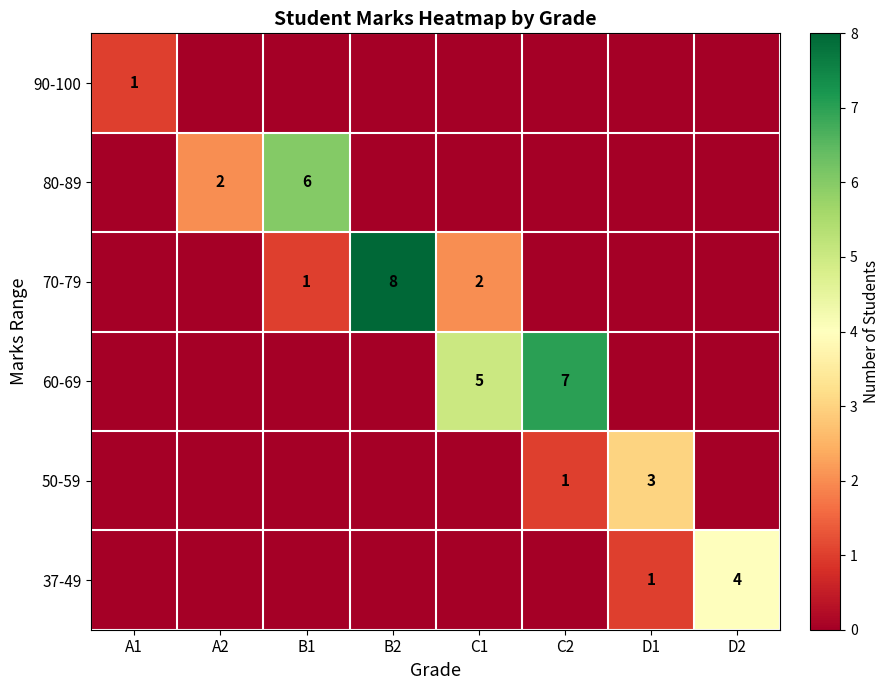

True or false: 80-89 has a value of 6 at B1.

True